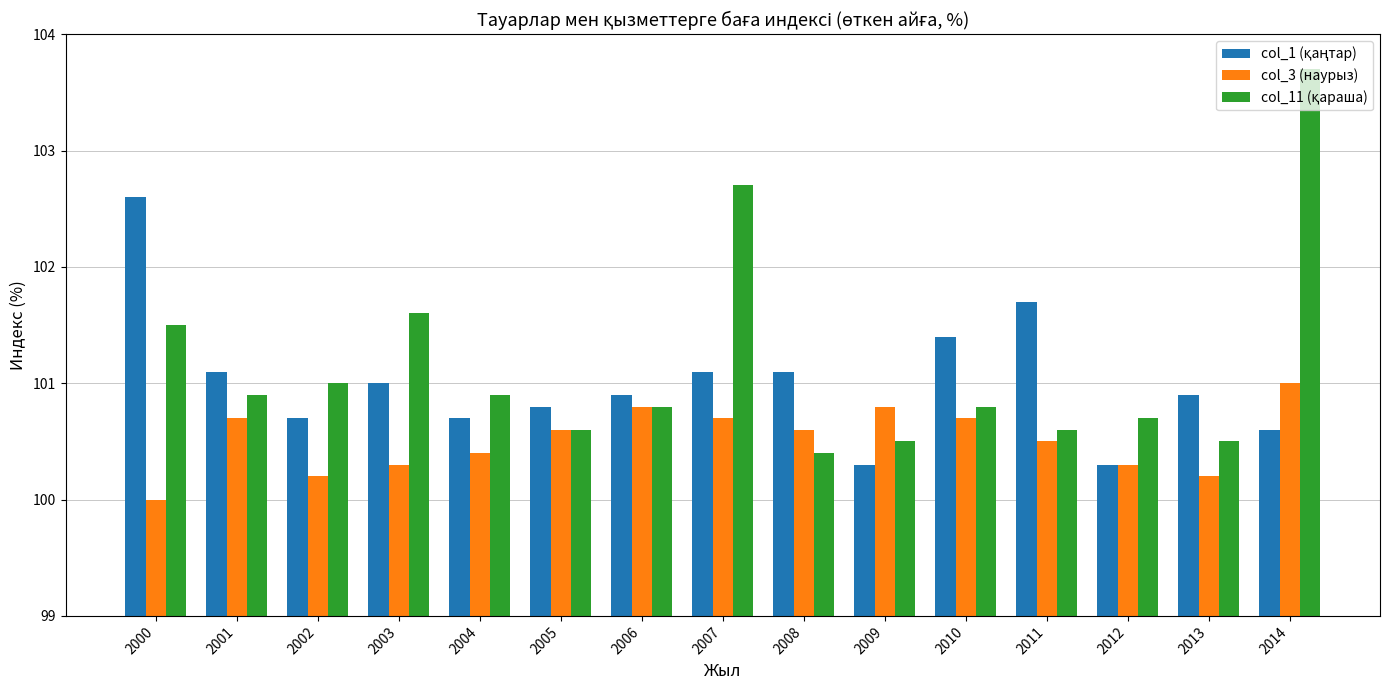

What is the sum of all col_3 (наурыз) values?

1507.8